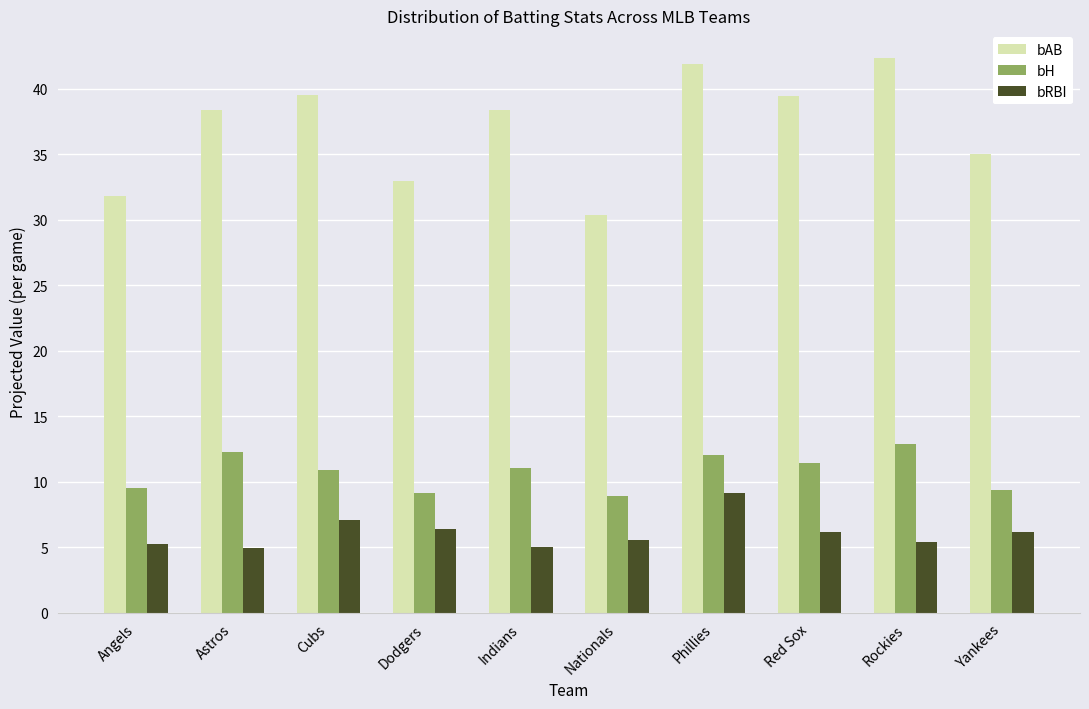

What are all the series names shown in the legend?

bAB, bH, bRBI